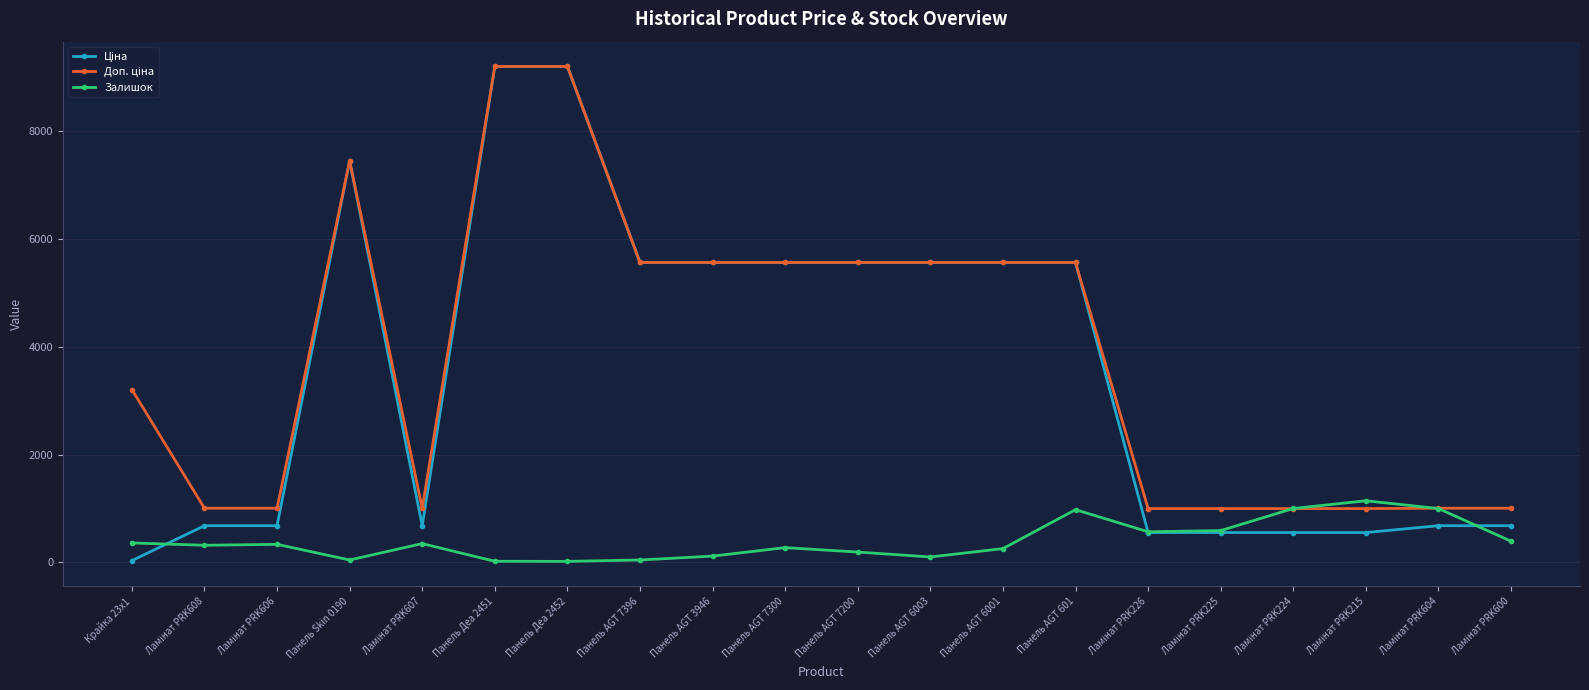

True or false: Залишок has more than 0 points higher than both neighbors.

True